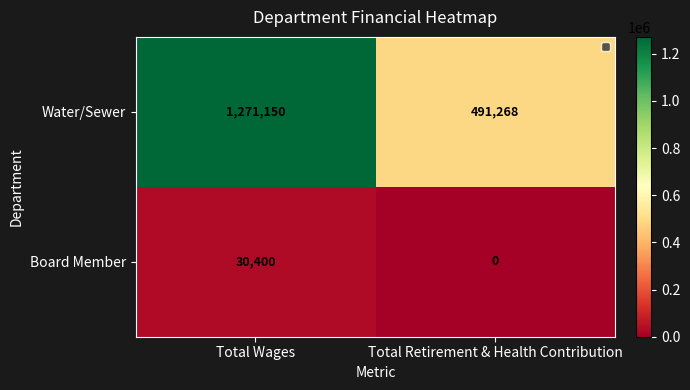

The Board Member series shows 12849 at Total Retirement & Health Contribution. True or false?

False